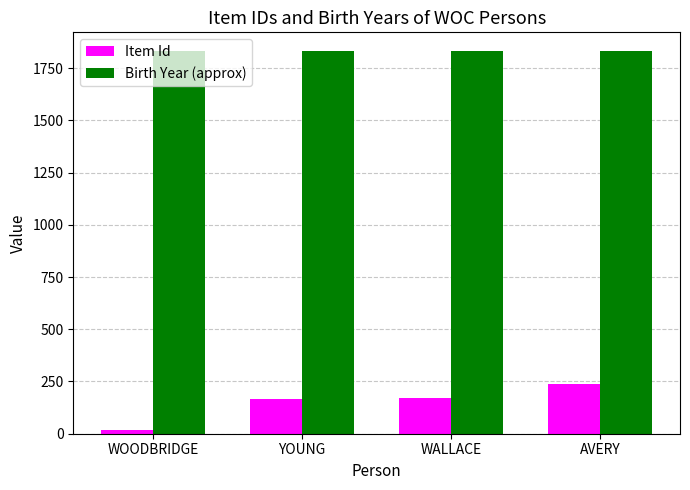

Is it true that Birth Year (approx) equals 1266 at WOODBRIDGE?

False